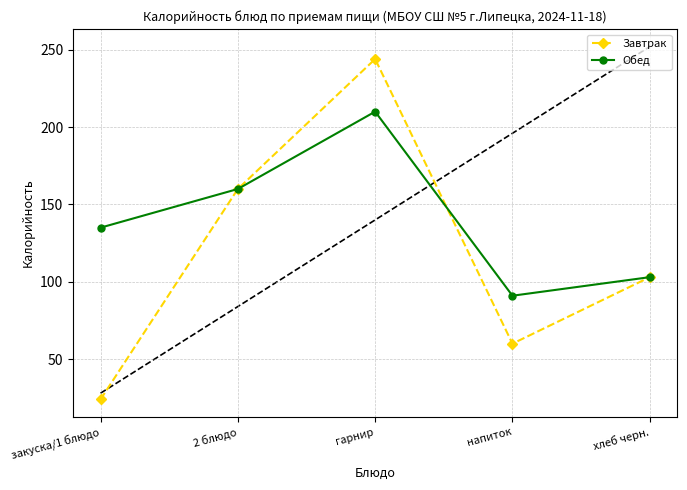

Reading left to right, what are all the values shown in this chart?

Завтрак: закуска/1 блюдо=24	2 блюдо=160	гарнир=244	напиток=60	хлеб черн.=103
Обед: закуска/1 блюдо=135	2 блюдо=160	гарнир=210	напиток=91	хлеб черн.=103